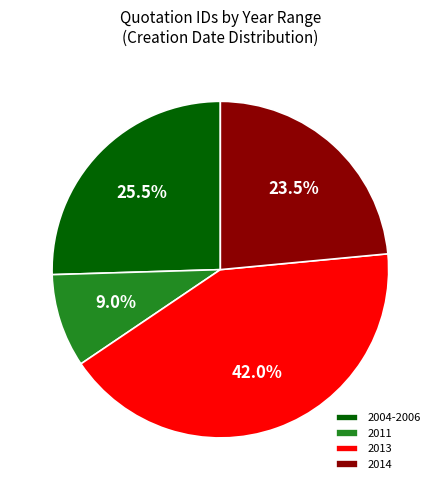

Approximately how many times larger is the value at 2011 compared to 2004-2006?

0.4